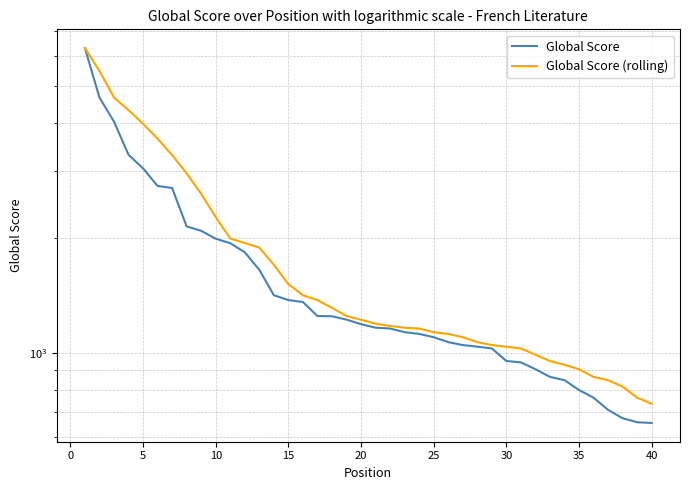

How many values in the Global Score (rolling) series are below 1220?

20